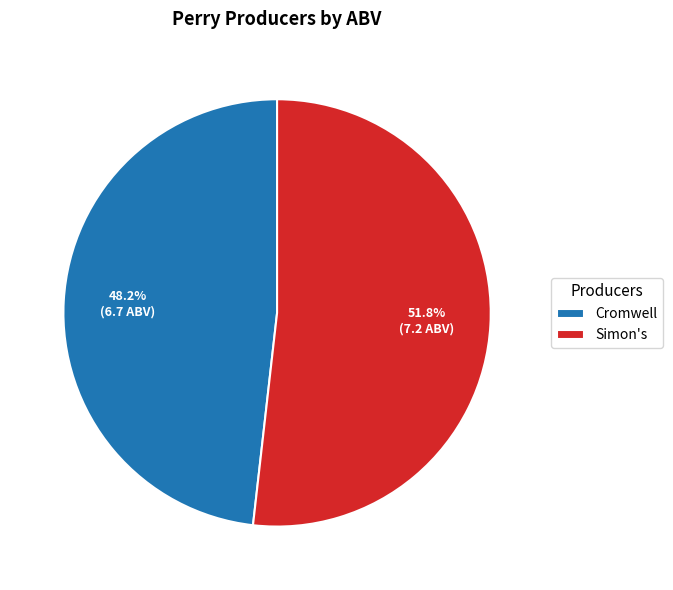

Approximately how many times larger is the value at Cromwell compared to Simon's?

0.9